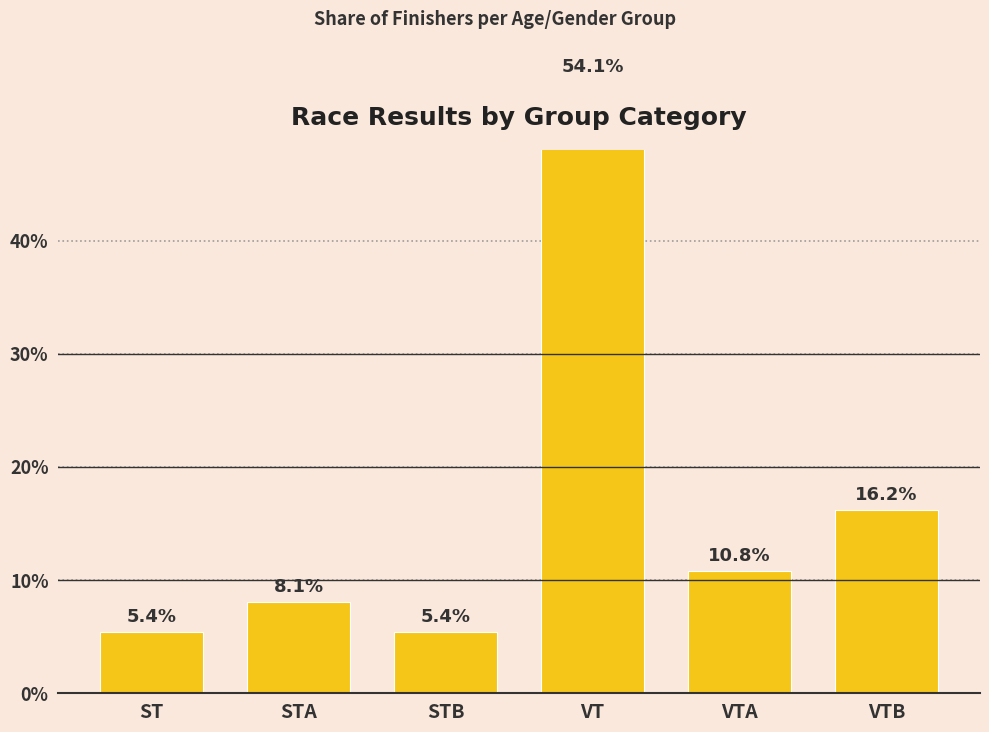

The value at STA is 13.8. True or false?

False